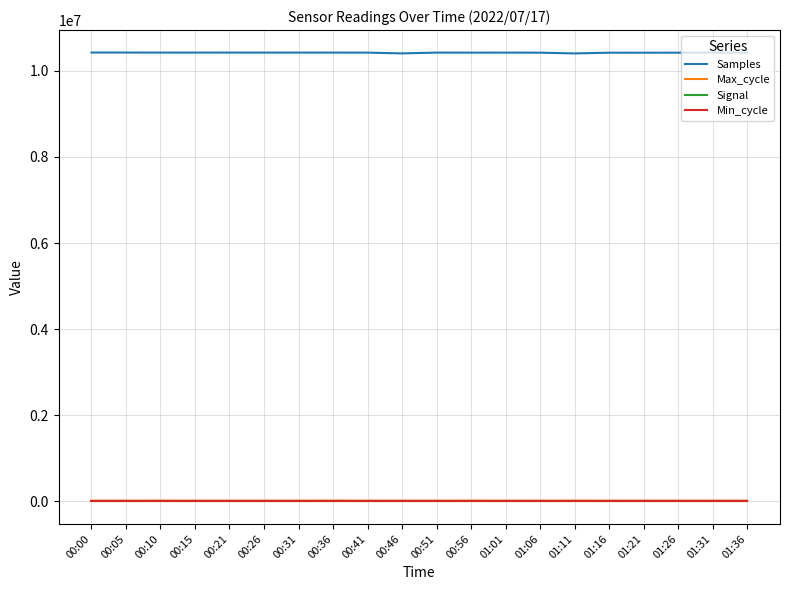

How many categories are shown in the chart?

20